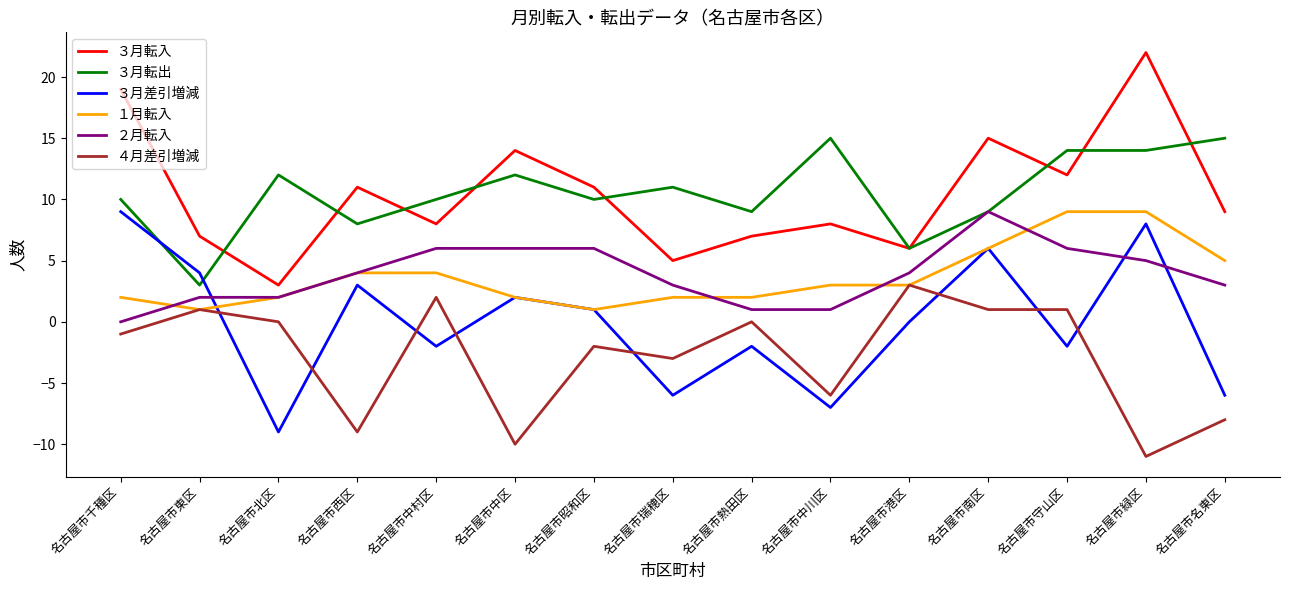

Reading right to left, transcribe all the data shown in this chart.

３月転入: 9	22	12	15	6	8	7	5	11	14	8	11	3	7	19
３月転出: 15	14	14	9	6	15	9	11	10	12	10	8	12	3	10
３月差引増減: -6	8	-2	6	0	-7	-2	-6	1	2	-2	3	-9	4	9
１月転入: 5	9	9	6	3	3	2	2	1	2	4	4	2	1	2
２月転入: 3	5	6	9	4	1	1	3	6	6	6	4	2	2	0
４月差引増減: -8	-11	1	1	3	-6	0	-3	-2	-10	2	-9	0	1	-1